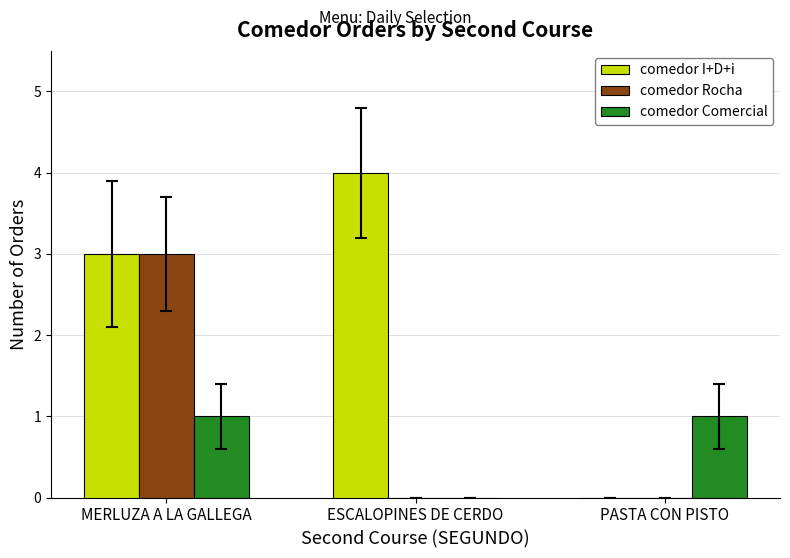

Is it true that comedor Comercial equals 0 at ESCALOPINES DE CERDO?

True